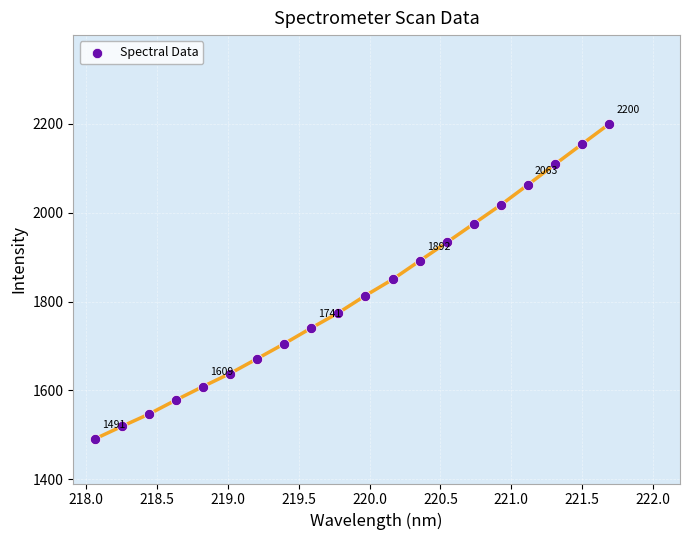

What is the range of X values (max minus min)?

3.6